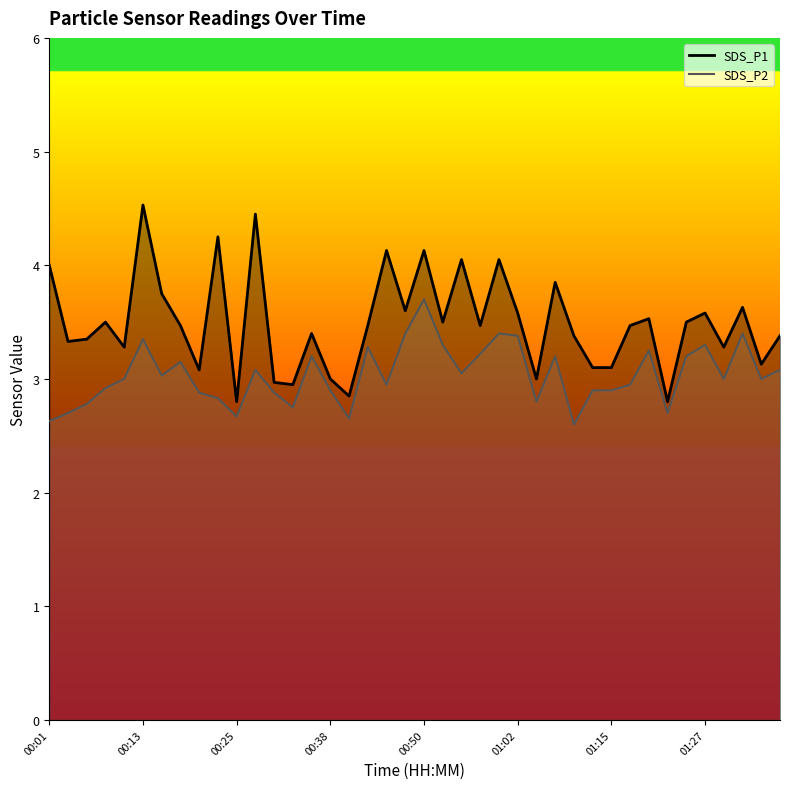

The SDS_P2 series shows 3.2 at 00:57. True or false?

True